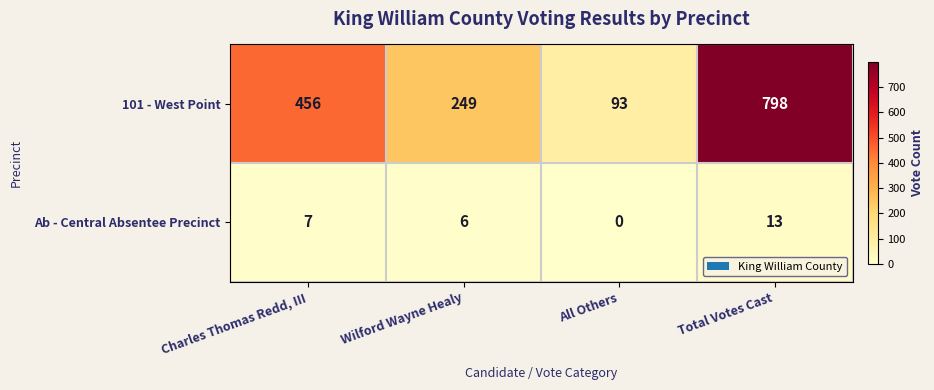

Rank the series at Charles Thomas Redd, III from lowest to highest value.

Ab - Central Absentee Precinct, 101 - West Point